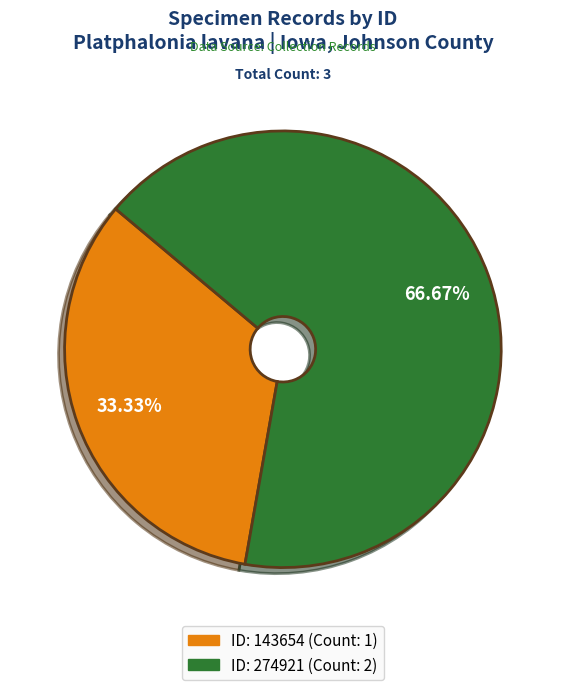

What is the majority slice?

274921